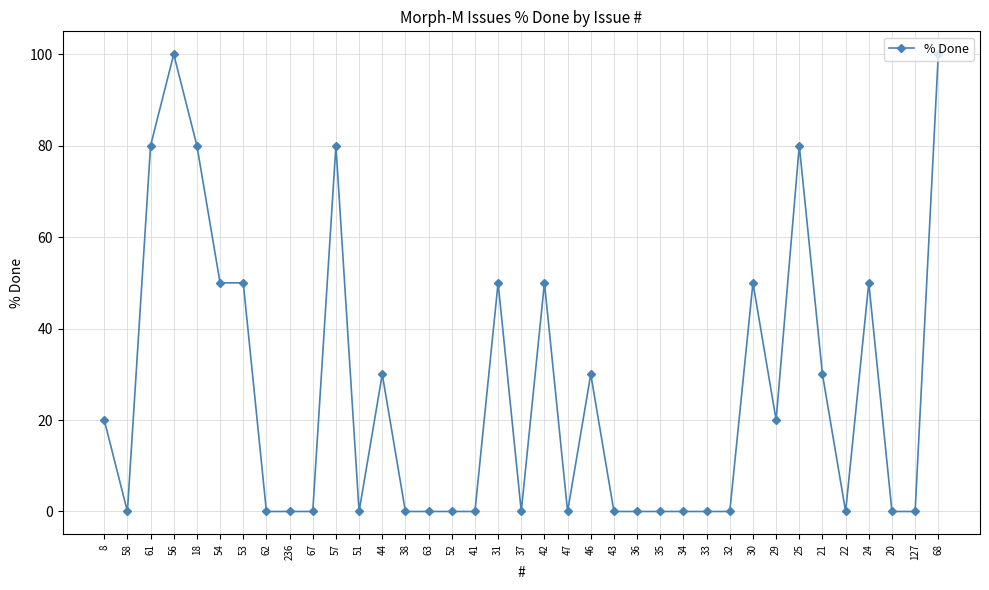

Reading right to left, list all the values displayed in this chart.

100	0	0	50	0	30	80	20	50	0	0	0	0	0	0	30	0	50	0	50	0	0	0	0	30	0	80	0	0	0	50	50	80	100	80	0	20